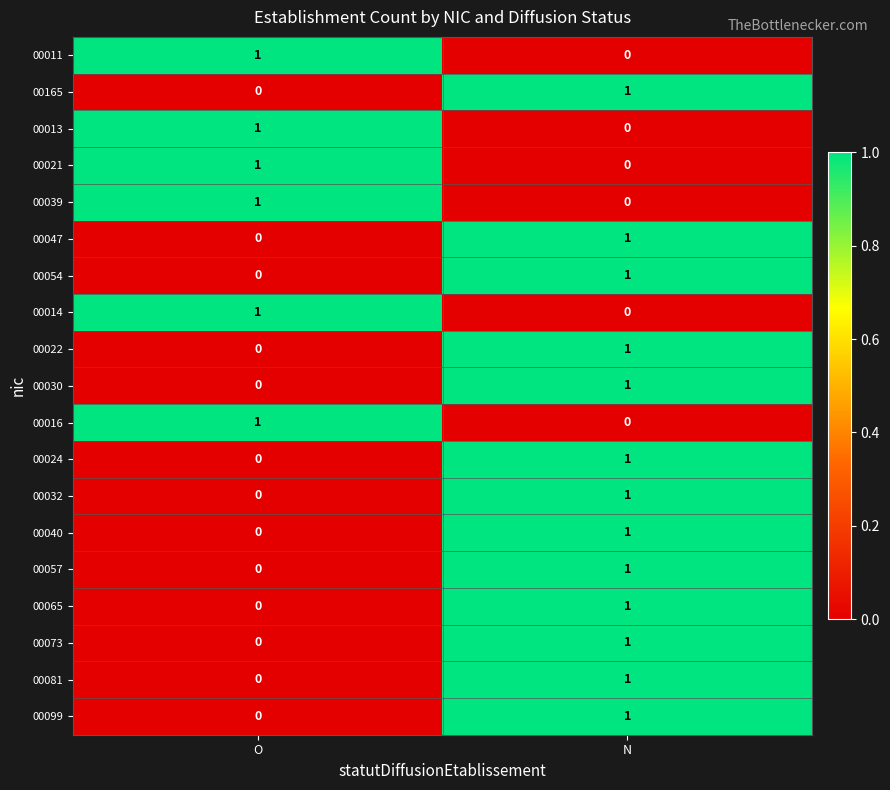

Rank the categories by 00054 value from highest to lowest.

N, O